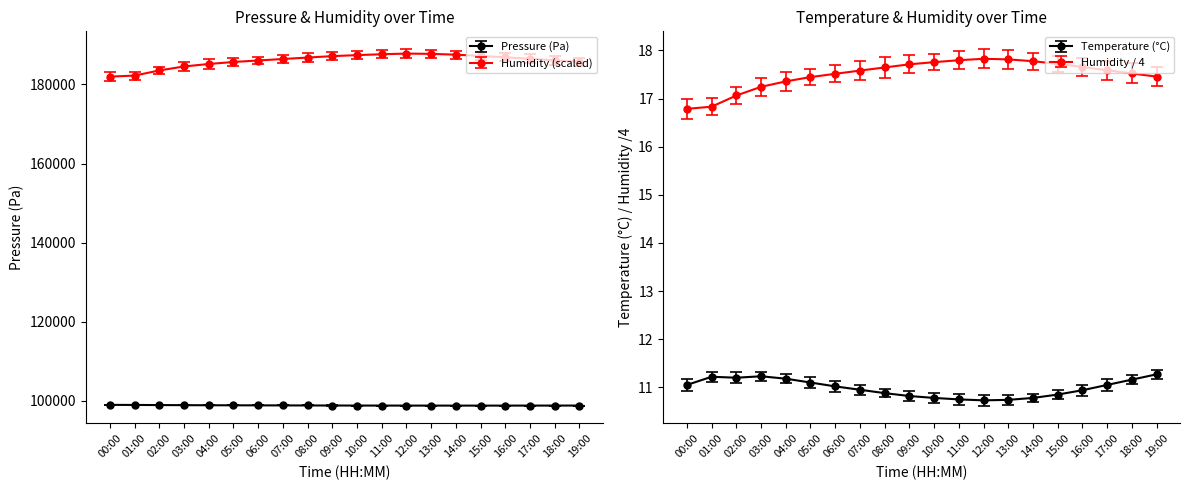

Is it true that temperature equals 3.2 at 19:00?

False